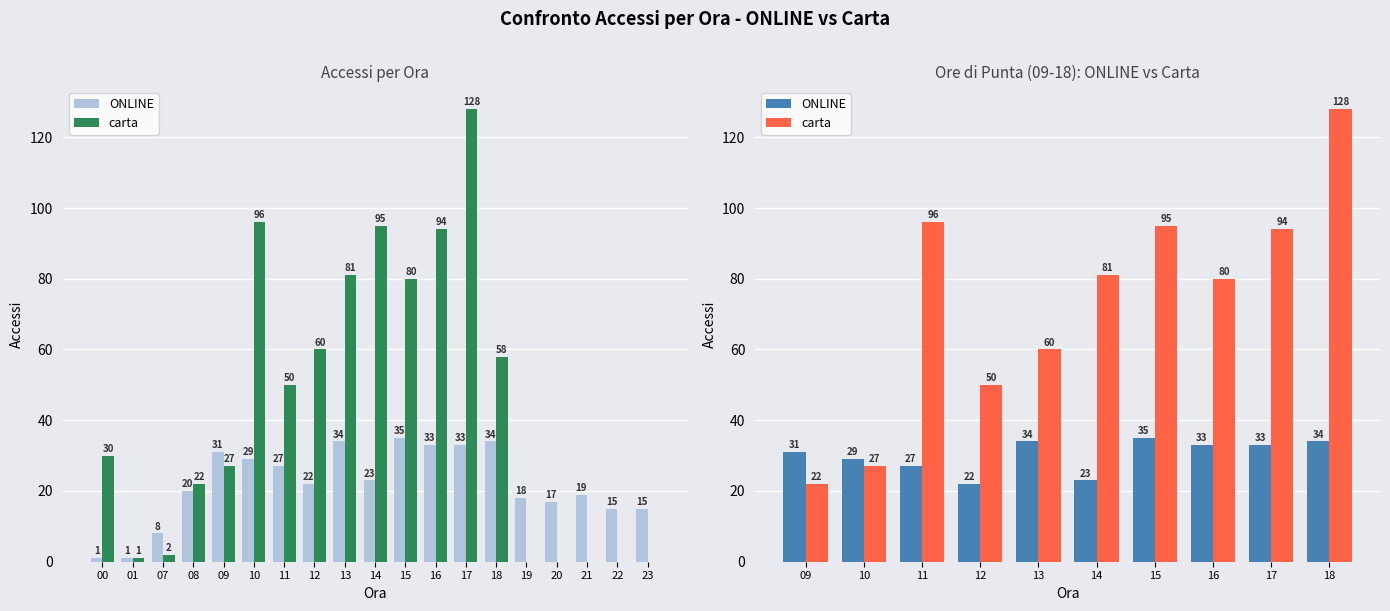

Reading right to left, extract all data points from this chart.

ONLINE: 14=34	13=33	12=33	11=35	10=23	09=34	08=22	07=27	01=29	00=31
carta: 14=128	13=94	12=80	11=95	10=81	09=60	08=50	07=96	01=27	00=22